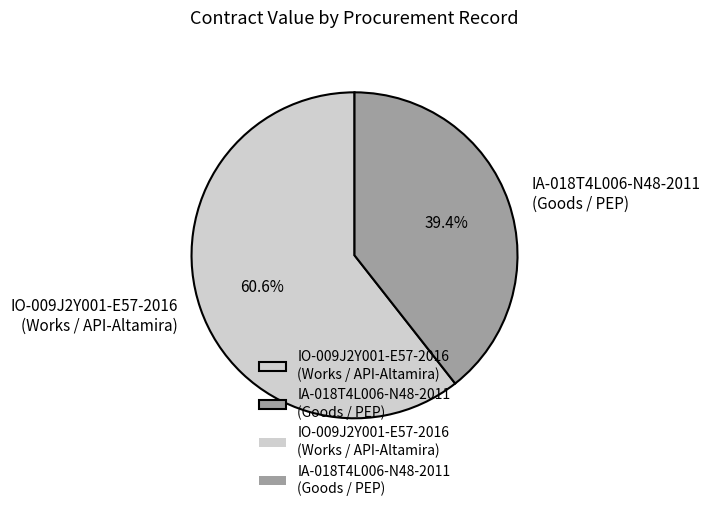

Count the number of slices in the pie.

2